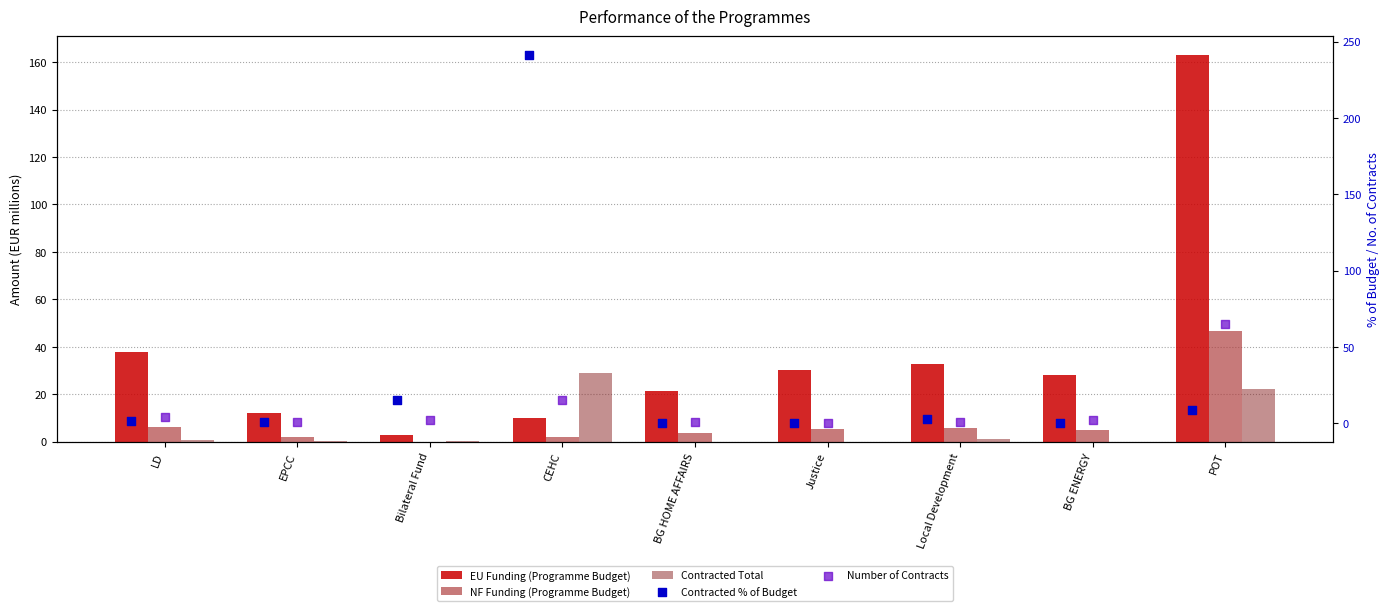

What is the total value across all series at Justice?

35.3